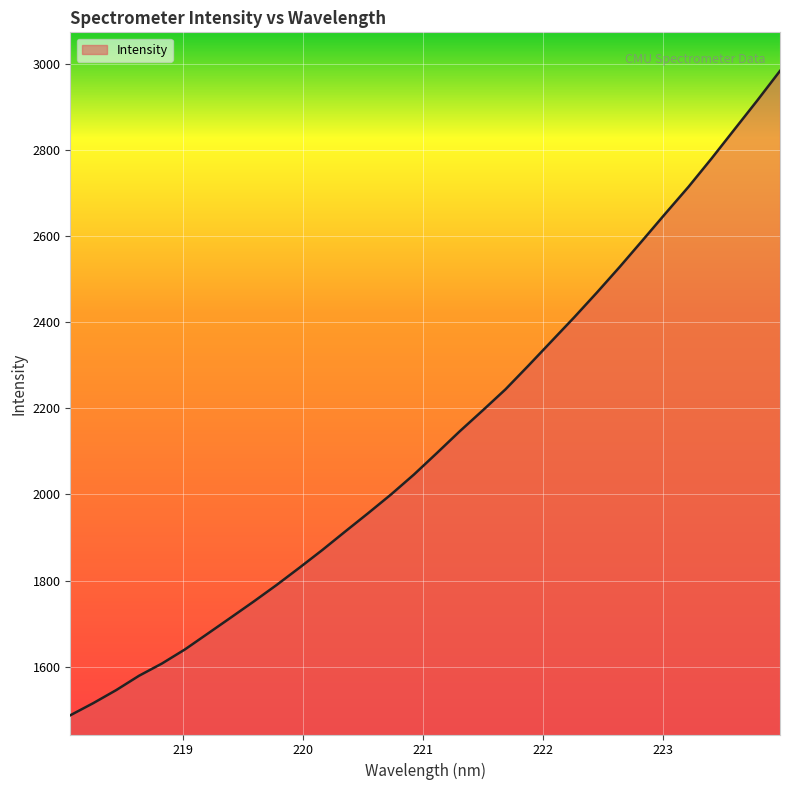

What is the minimum value shown in the chart?

1487.3